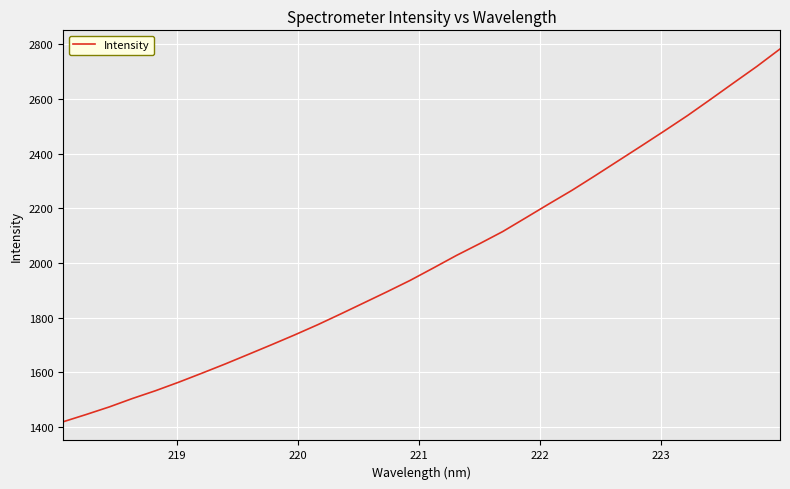

What is the difference between the maximum and minimum values?

1363.8